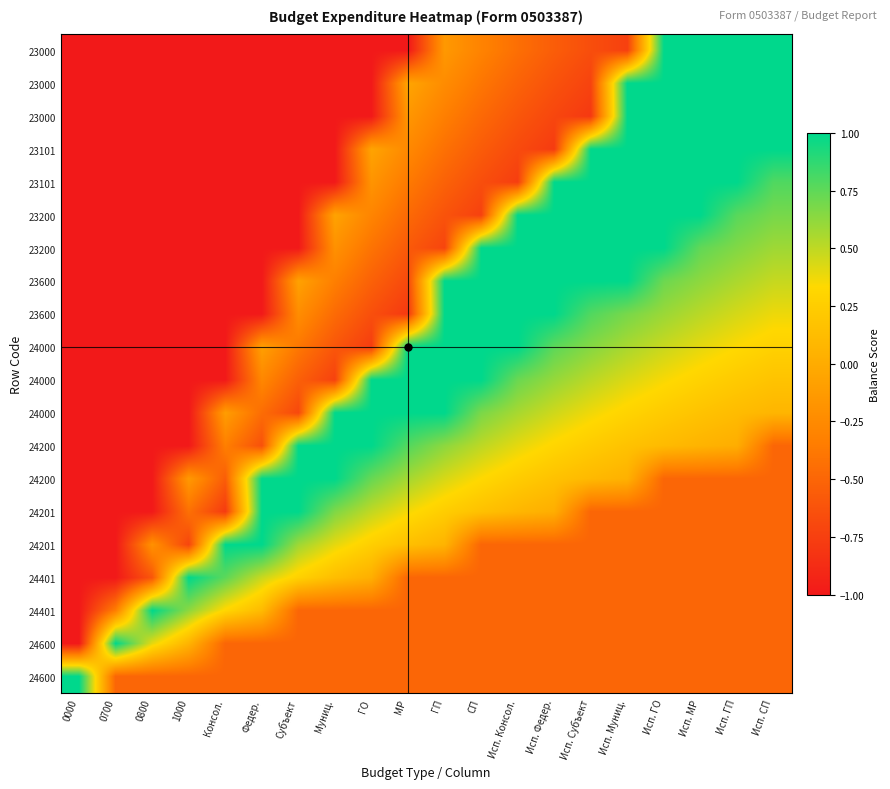

How many categories are shown in the chart?

20